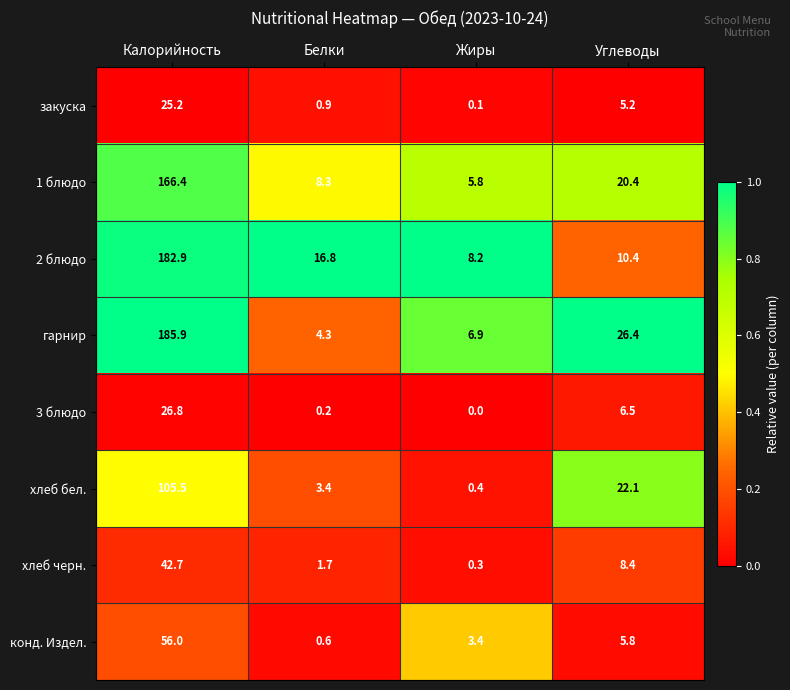

The value of 1 блюдо at Калорийность is 166.4. True or false?

True